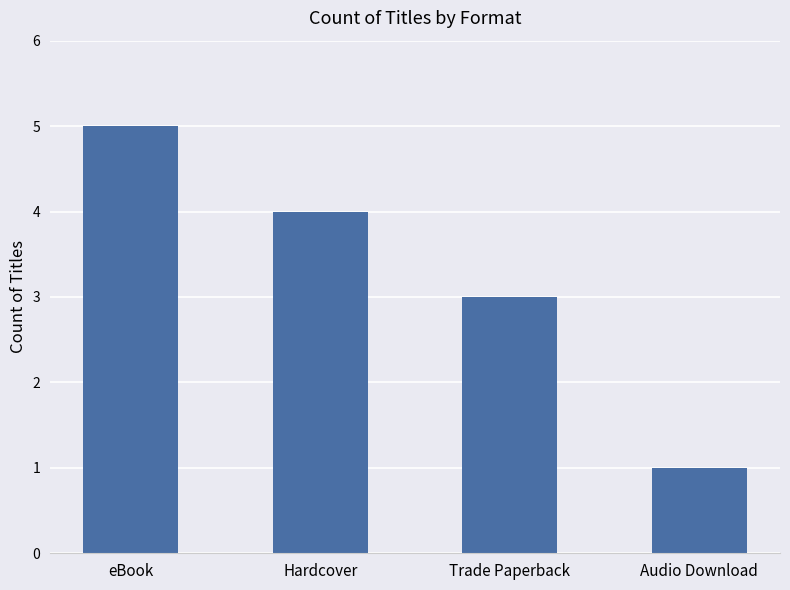

What is the minimum value shown in the chart?

1